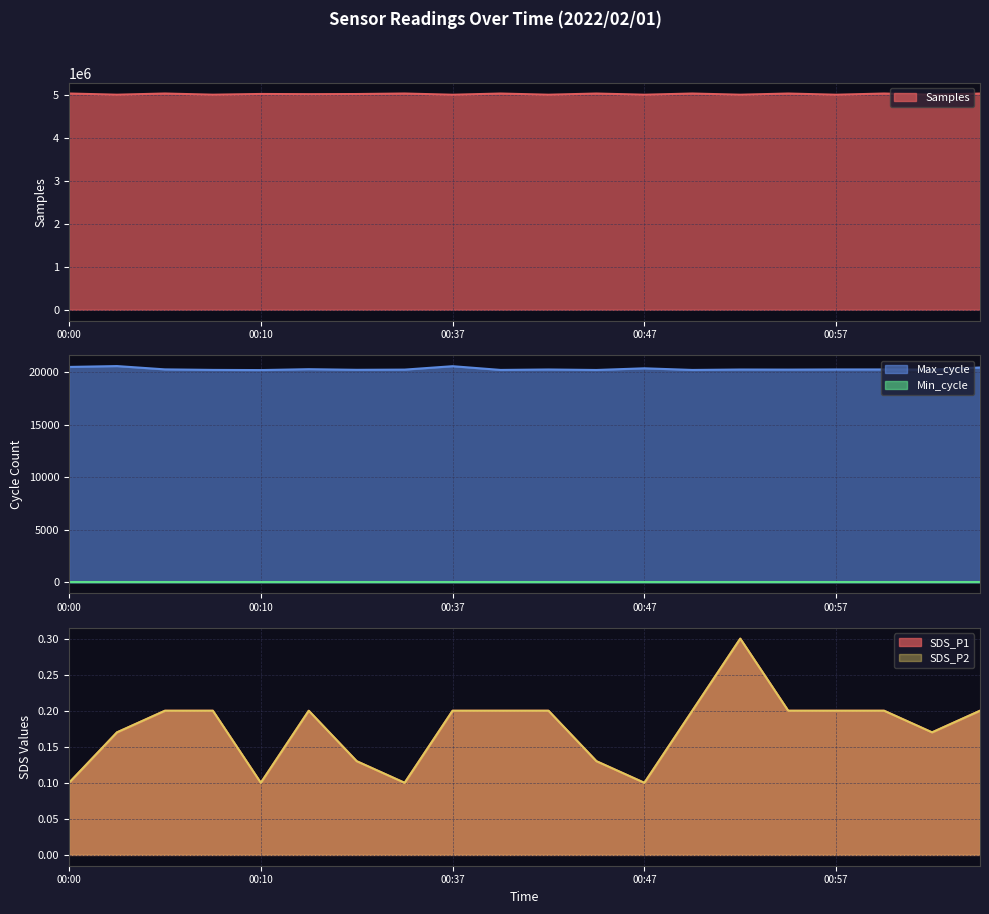

Which series changed the most between 00:05 and 00:44?

Samples